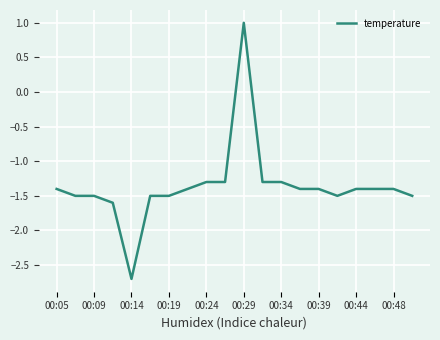

What is the greatest value displayed?

1.0